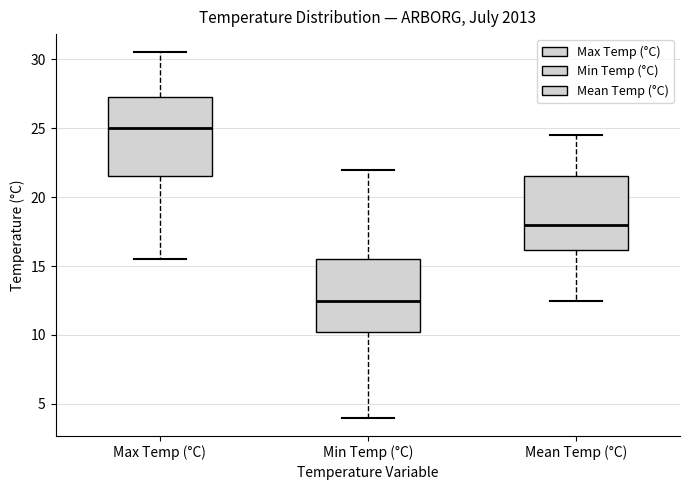

Reading left to right, transcribe this box plot: for each box, give where its median line is, the range the box spans, and where its two whiskers end, as read against the y-axis. The values are not printed on the chart, so give them approximately, as read against the axis.

Max Temp (°C): median 25.0, box 21.5 to 27.5, whiskers 15.5 to 30.5
Min Temp (°C): median 12.5, box 10.5 to 15.5, whiskers 4.0 to 22.0
Mean Temp (°C): median 18.0, box 16.0 to 21.5, whiskers 12.5 to 24.5